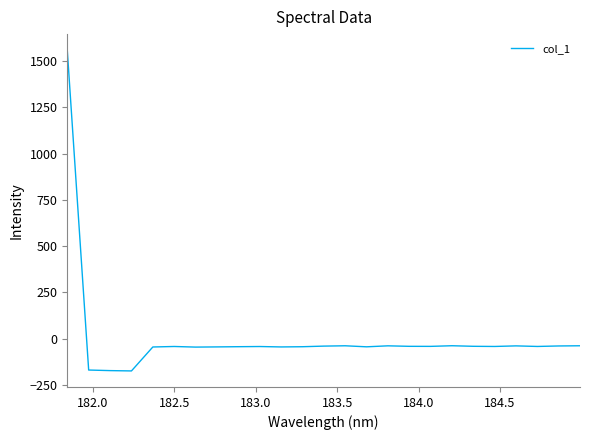

What is the difference between the maximum and minimum values?

1732.9